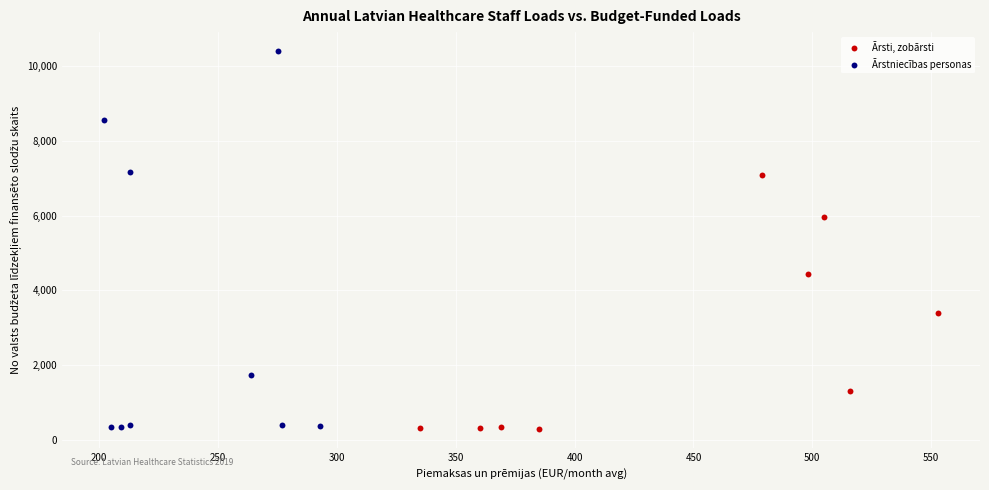

Which series has the widest spread of Y values?

Ārstniecības personas